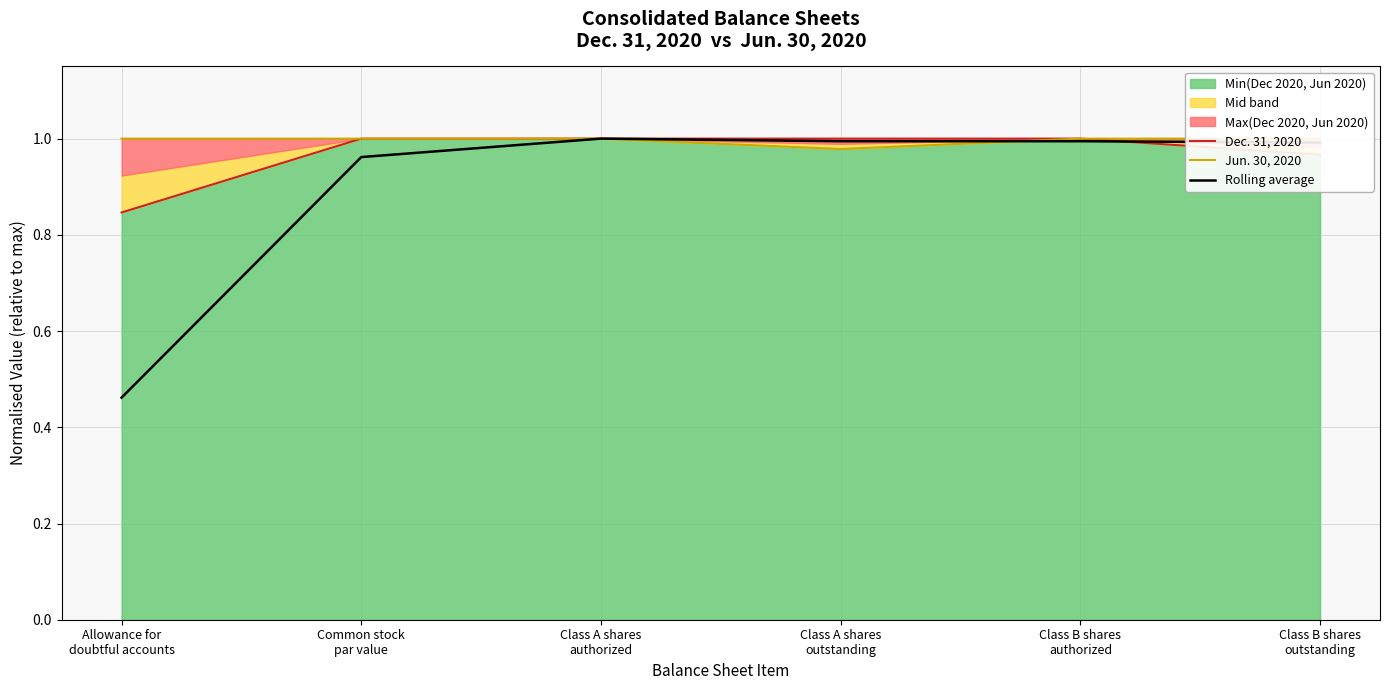

At Common stock
par value, list the series in order from smallest to largest.

Rolling average, Dec. 31, 2020, Jun. 30, 2020